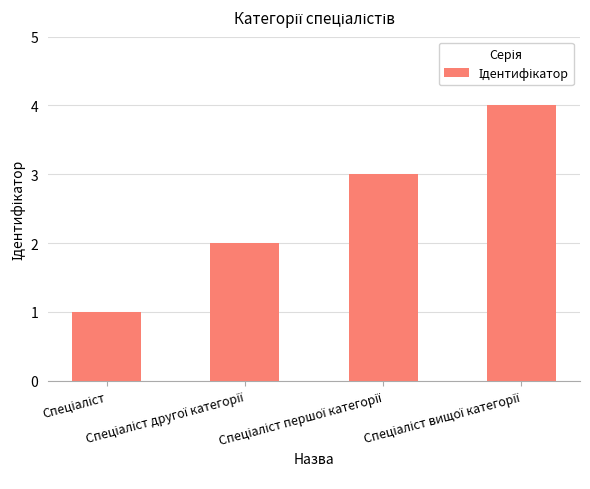

How many data points does each series have?

4